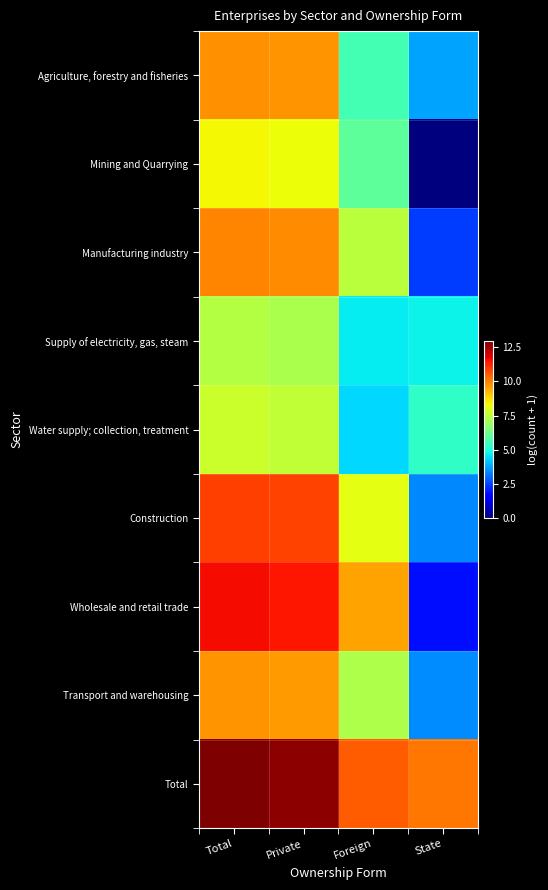

Which has a higher value, Private or Total?

Total